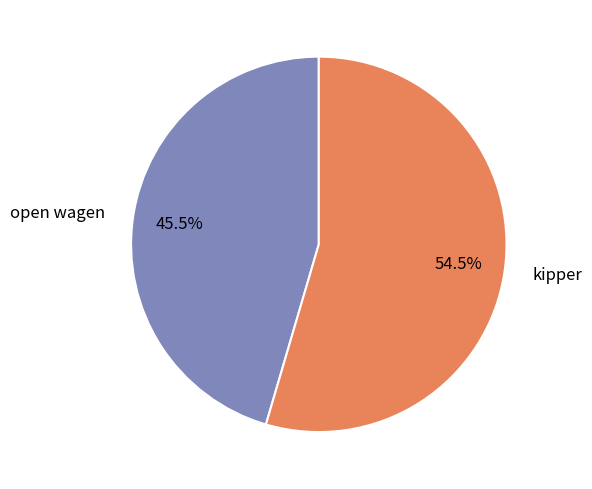

Which category has the biggest portion of the pie?

kipper